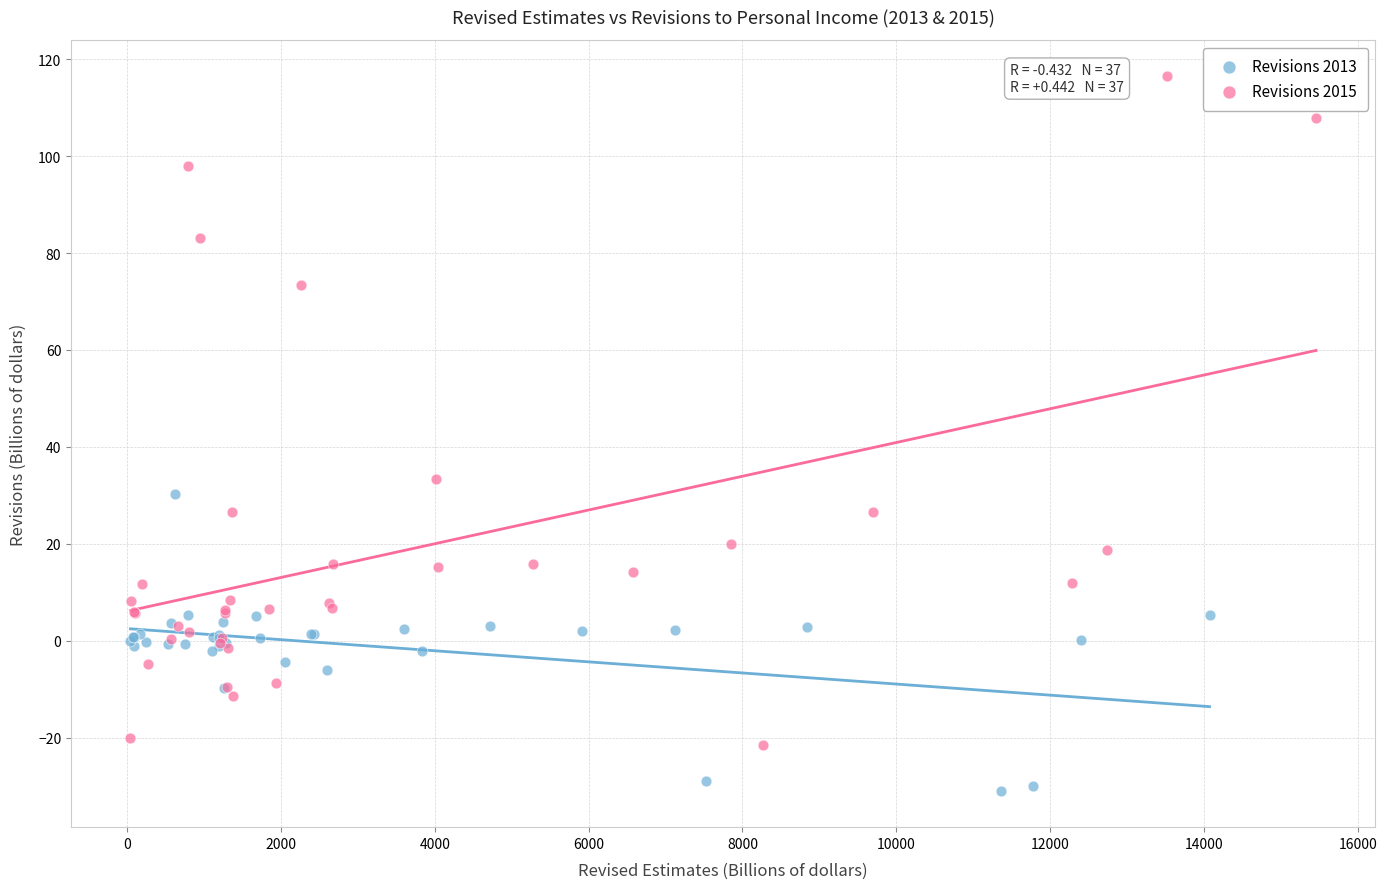

Which series contains the highest Y value?

Revisions 2015